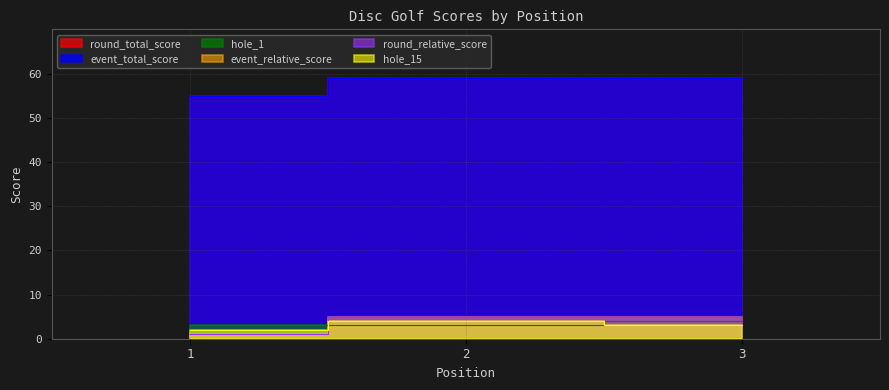

Reading left to right, what are all the values shown in this chart?

round_total_score: 55	59	59
event_total_score: 55	59	59
hole_1: 3	3	4
event_relative_score: 1	5	5
round_relative_score: 1	5	5
hole_15: 2	4	3